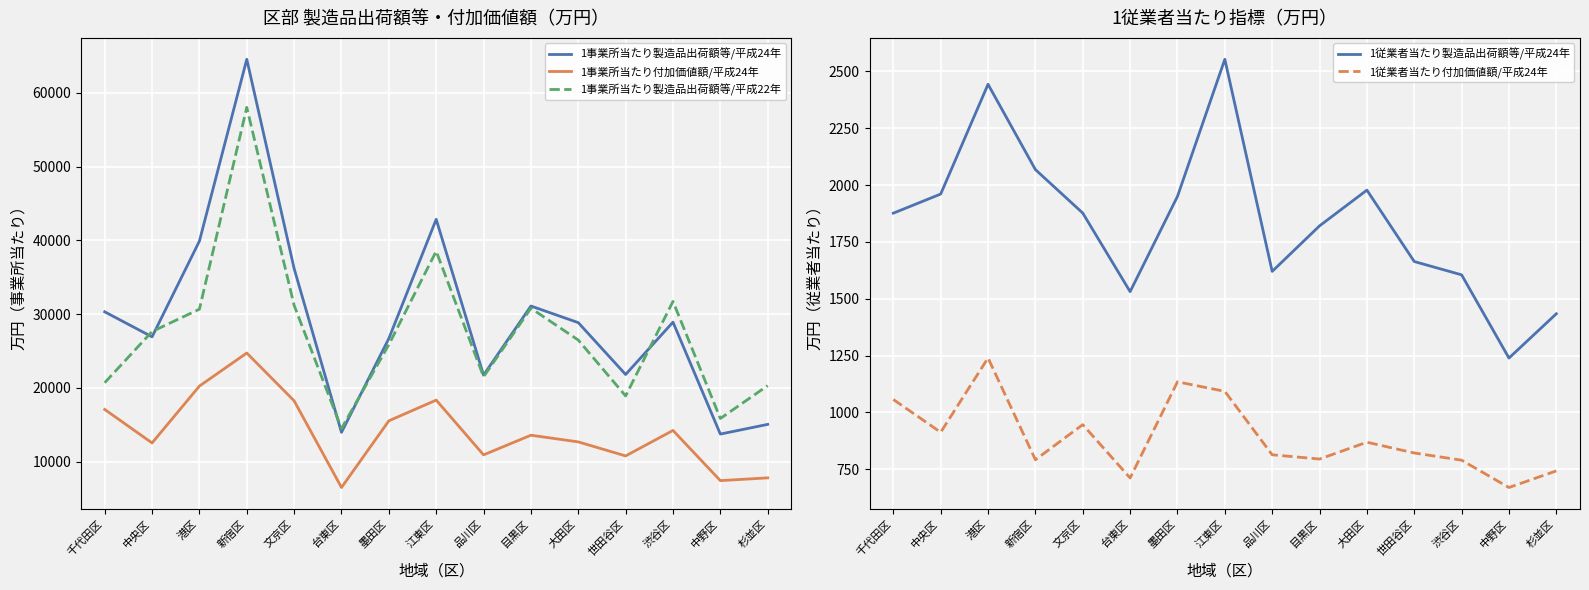

How many interior local valleys does the 1事業所当たり製造品出荷額等/平成22年 series have?

4